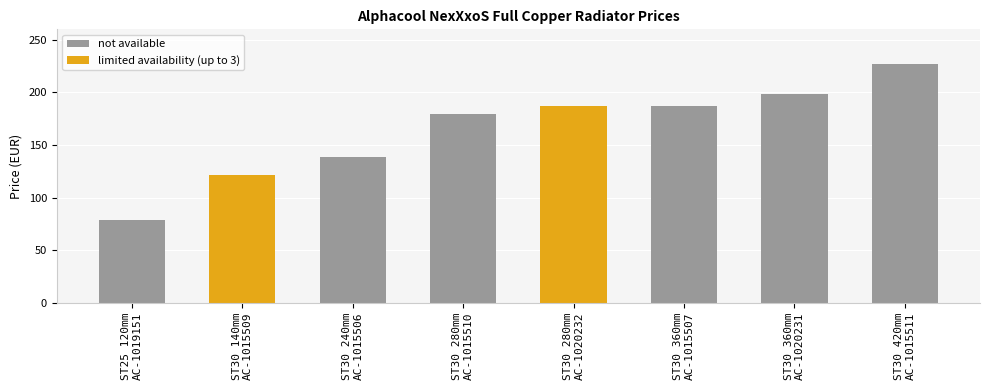

Rank the categories by value from highest to lowest.

ST30 420mm
AC-1015511, ST30 360mm
AC-1020231, ST30 360mm
AC-1015507, ST30 280mm
AC-1020232, ST30 280mm
AC-1015510, ST30 240mm
AC-1015506, ST30 140mm
AC-1015509, ST25 120mm
AC-1019151